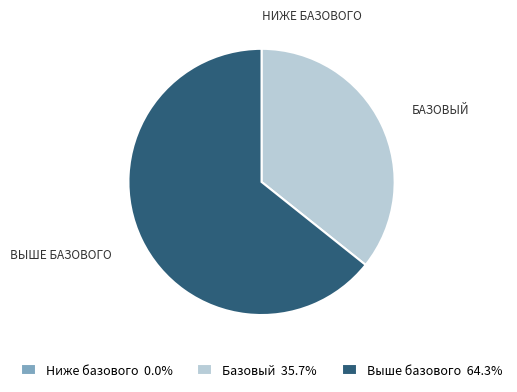

Is there a majority slice in this chart?

Yes